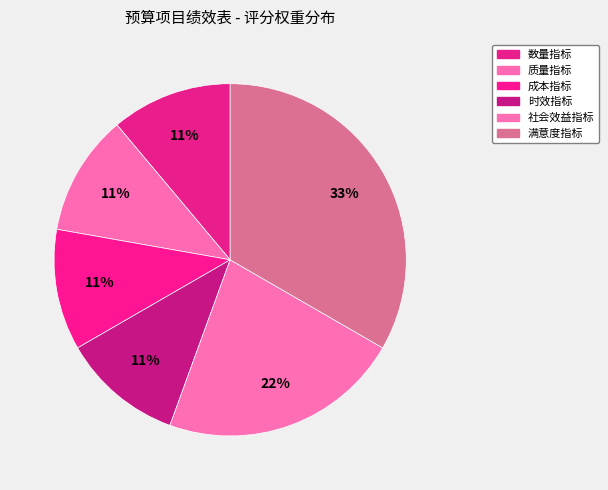

How many segments does this pie chart have?

6